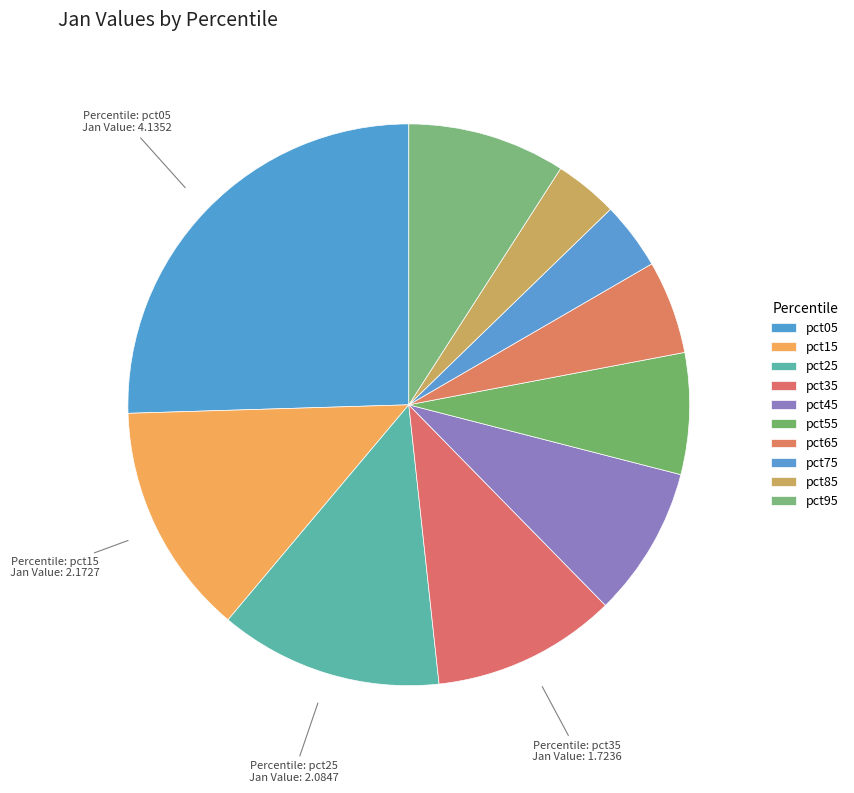

To the nearest percent, what is the combined percentage of pct35 and pct45?

19%